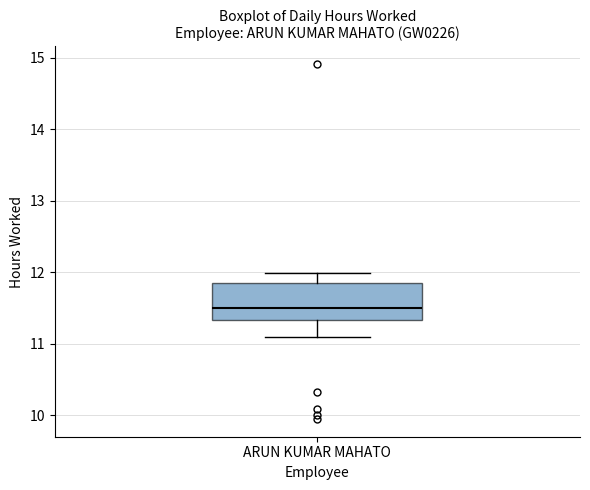

Transcribe this box plot: give where the median line is, the range the box spans, and where the two whiskers end, as read against the y-axis. The values are not printed on the chart, so give them approximately, as read against the axis.

median 11.5, box 11.3 to 11.9, whiskers 11.1 to 12.0